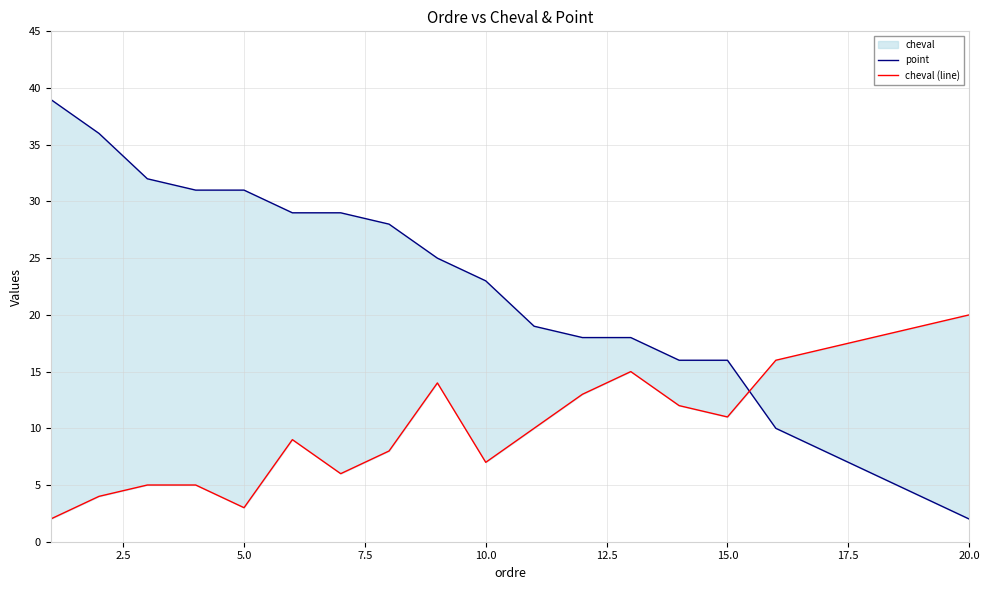

Which series has the widest spread of values?

point